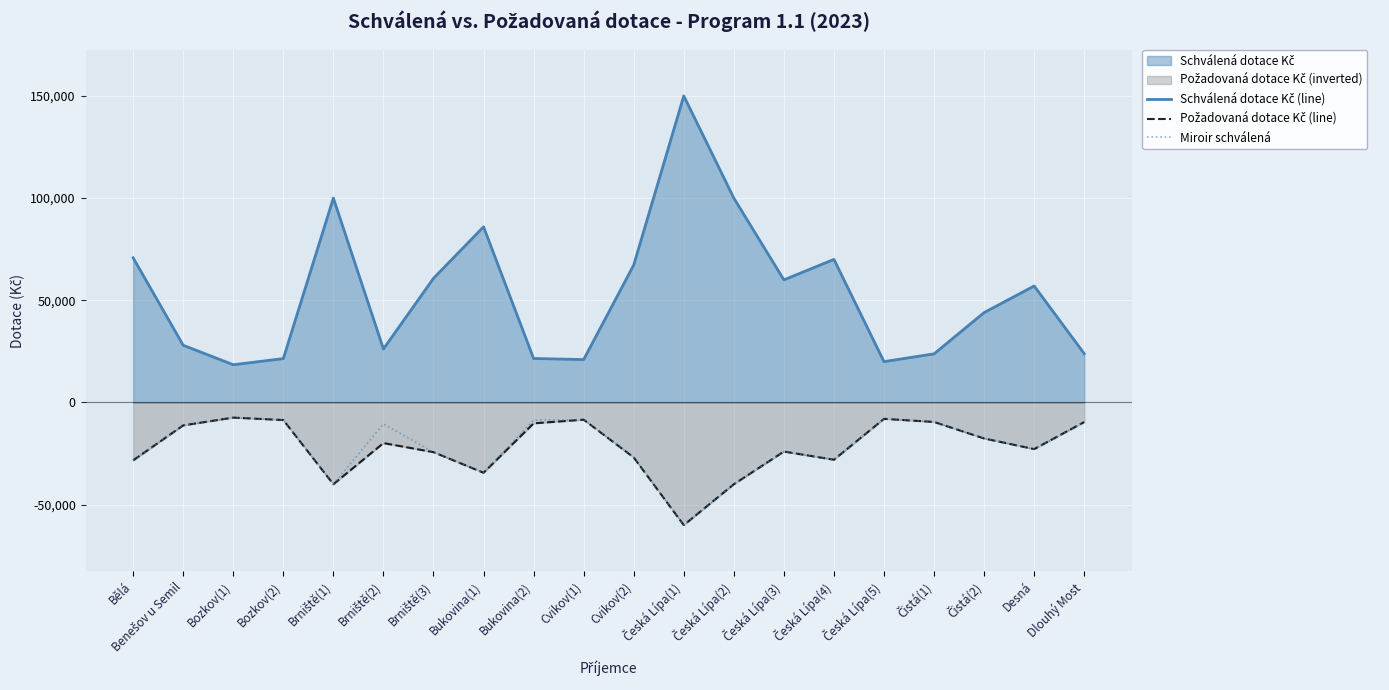

Reading left to right, extract all data points from this chart.

Schválená dotace Kč (line): Bělá=70780.0	Benešov u Semil=28000.0	Bozkov(1)=18480.0	Bozkov(2)=21480.0	Brniště(1)=100000.0	Brniště(2)=26184.0	Brniště(3)=60756.5	Bukovina(1)=85950.0	Bukovina(2)=21534.0	Cvikov(1)=21000.0	Cvikov(2)=67246.0	Česká Lípa(1)=150000.0	Česká Lípa(2)=100000.0	Česká Lípa(3)=60000.0	Česká Lípa(4)=70000.0	Česká Lípa(5)=20000.0	Čistá(1)=23800.0	Čistá(2)=44000.0	Desná=57000.0	Dlouhý Most=23900.0
Požadovaná dotace Kč (line): Bělá=-28312.0	Benešov u Semil=-11200.0	Bozkov(1)=-7392.0	Bozkov(2)=-8592.0	Brniště(1)=-40000.0	Brniště(2)=-19858.4	Brniště(3)=-24302.6	Bukovina(1)=-34380.0	Bukovina(2)=-10208.0	Cvikov(1)=-8400.0	Cvikov(2)=-26898.4	Česká Lípa(1)=-60000.0	Česká Lípa(2)=-40000.0	Česká Lípa(3)=-24000.0	Česká Lípa(4)=-28000.0	Česká Lípa(5)=-8000.0	Čistá(1)=-9520.0	Čistá(2)=-17600.0	Desná=-22800.0	Dlouhý Most=-9560.0
Miroir schválená: Bělá=-28312.0	Benešov u Semil=-11200.0	Bozkov(1)=-7392.0	Bozkov(2)=-8592.0	Brniště(1)=-40000.0	Brniště(2)=-10473.6	Brniště(3)=-24302.6	Bukovina(1)=-34380.0	Bukovina(2)=-8613.6	Cvikov(1)=-8400.0	Cvikov(2)=-26898.4	Česká Lípa(1)=-60000.0	Česká Lípa(2)=-40000.0	Česká Lípa(3)=-24000.0	Česká Lípa(4)=-28000.0	Česká Lípa(5)=-8000.0	Čistá(1)=-9520.0	Čistá(2)=-17600.0	Desná=-22800.0	Dlouhý Most=-9560.0